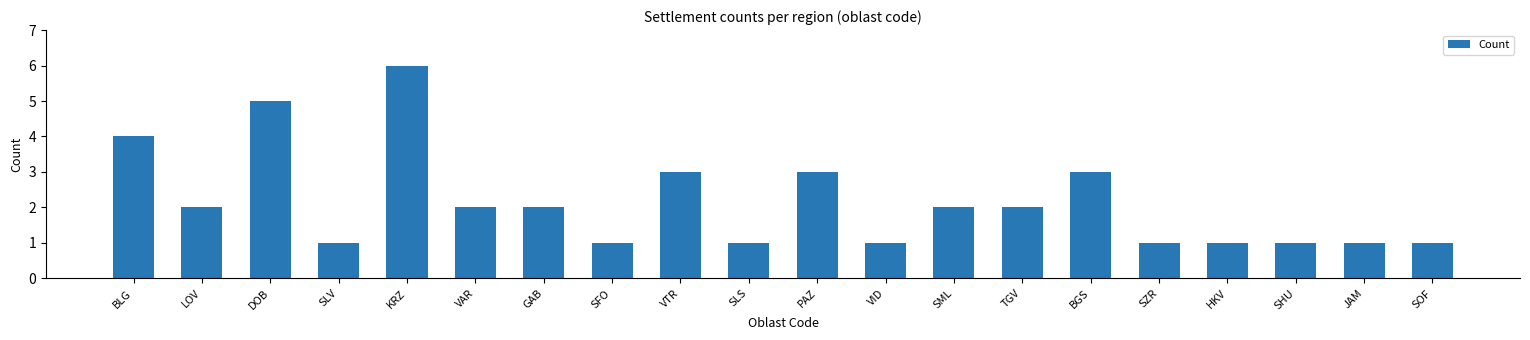

The chart shows a value of 6 at KRZ. True or false?

True